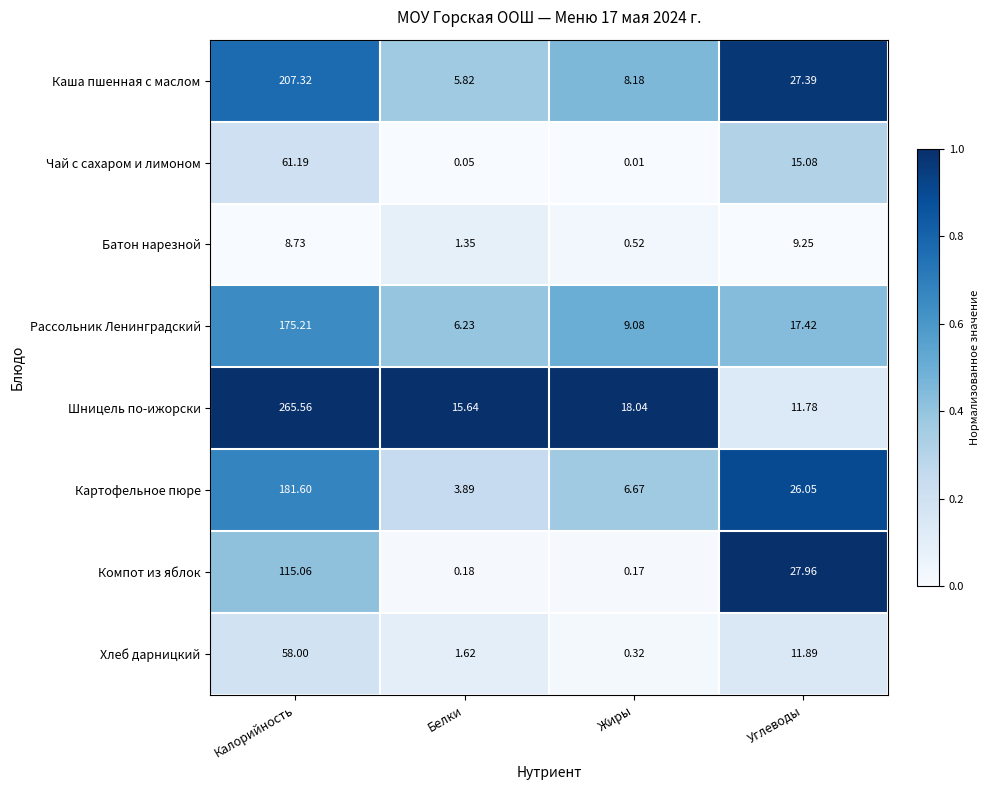

How many series are shown in this chart?

8